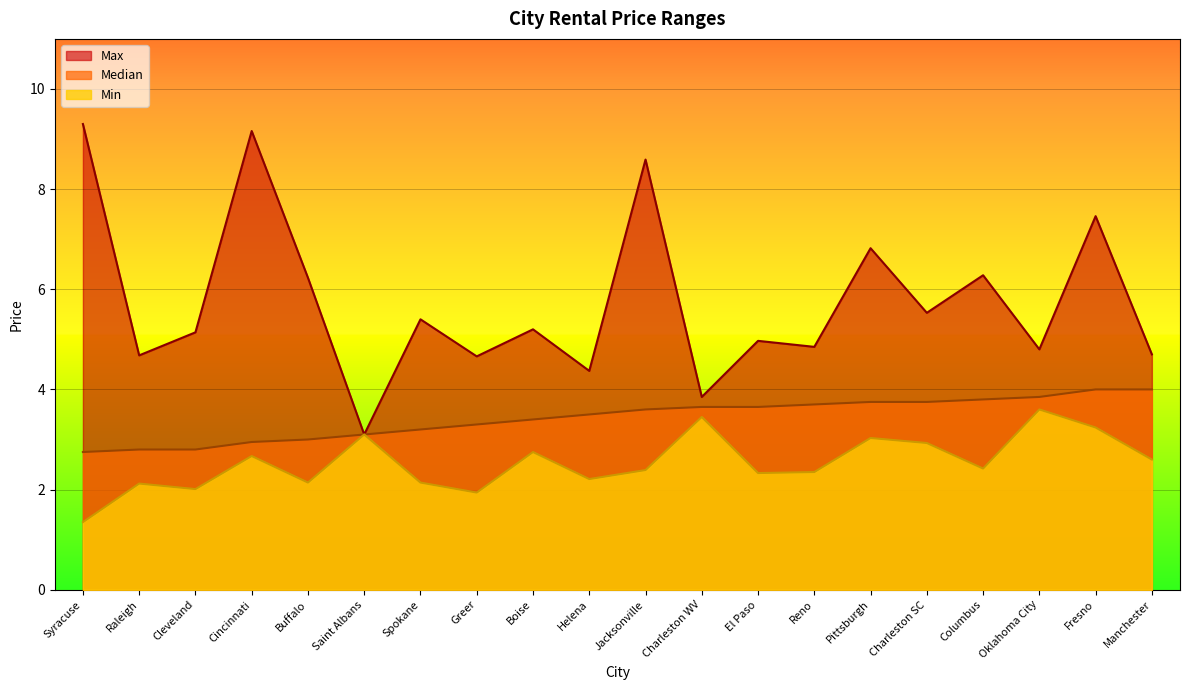

At which category is the sum across all series the highest?

Cincinnati